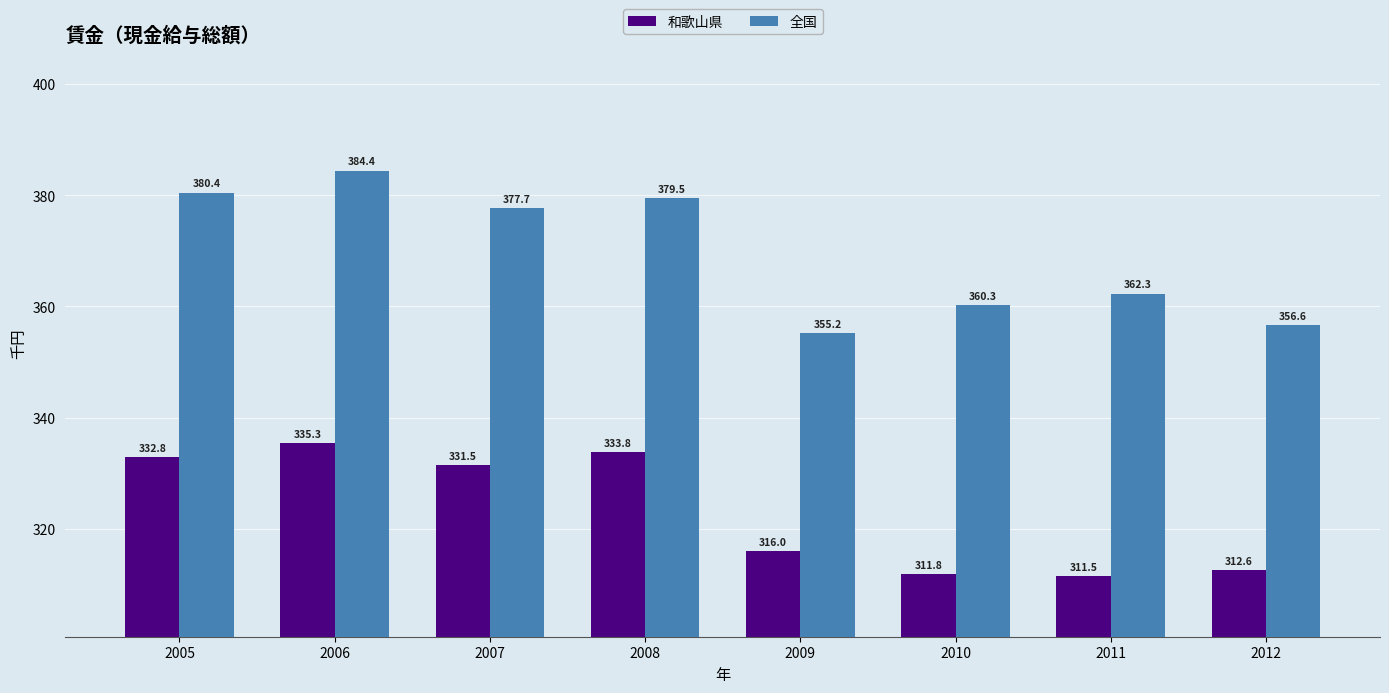

What is the difference between the second highest and second lowest values in the 和歌山県 series?

22.0